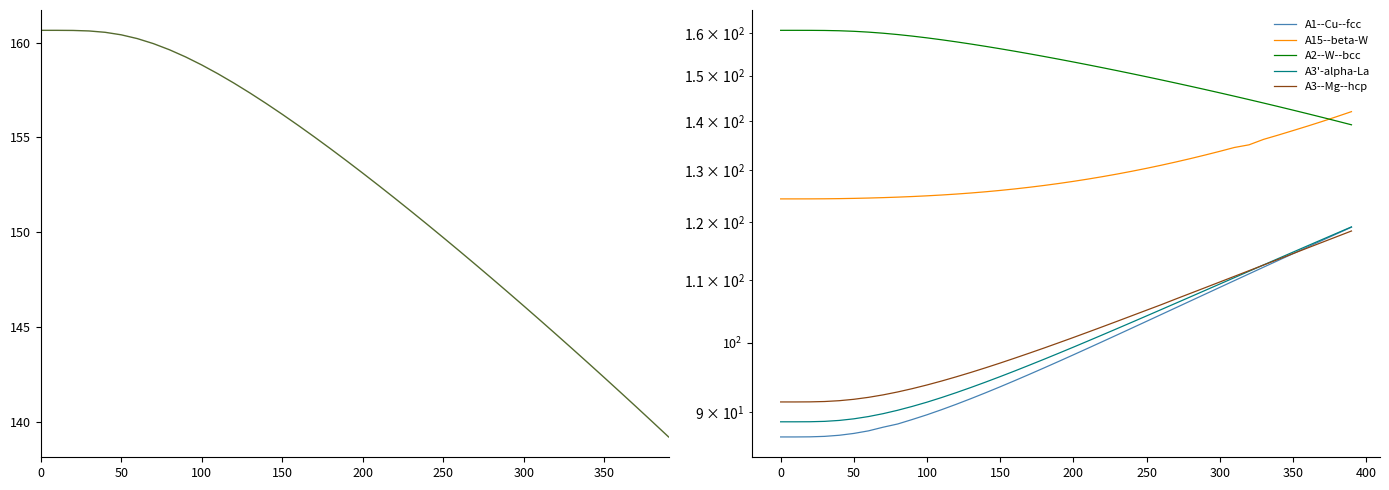

Count the number of categories in the chart.

40